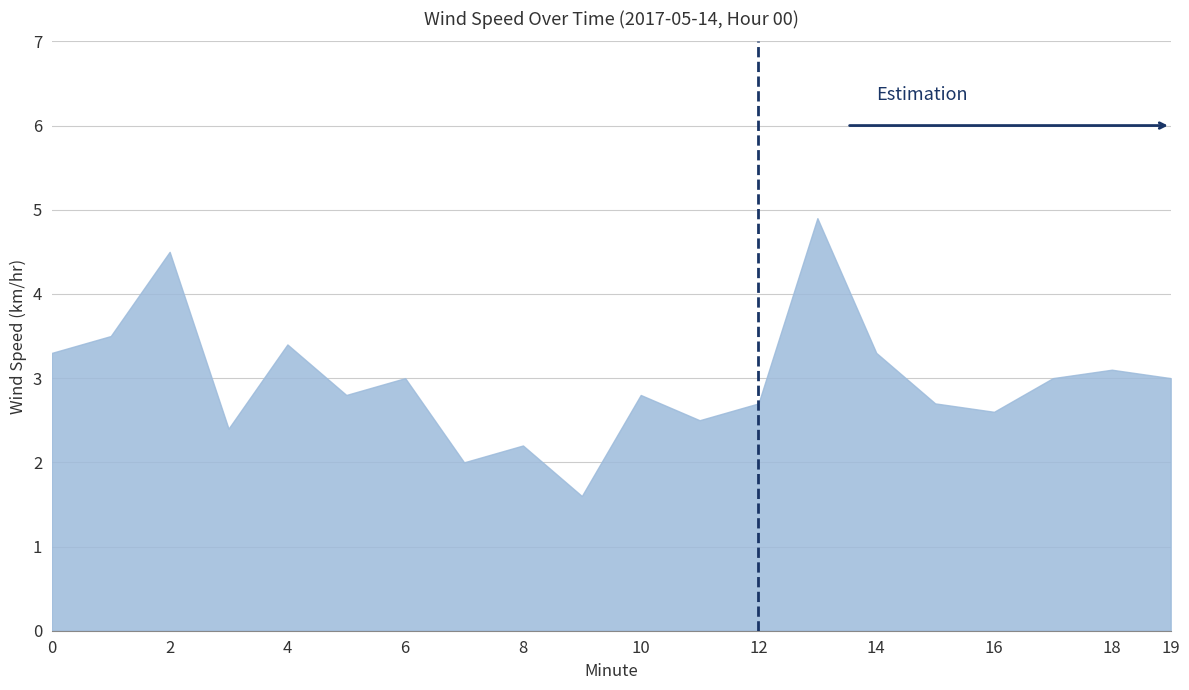

What is the maximum value shown in the chart?

4.9